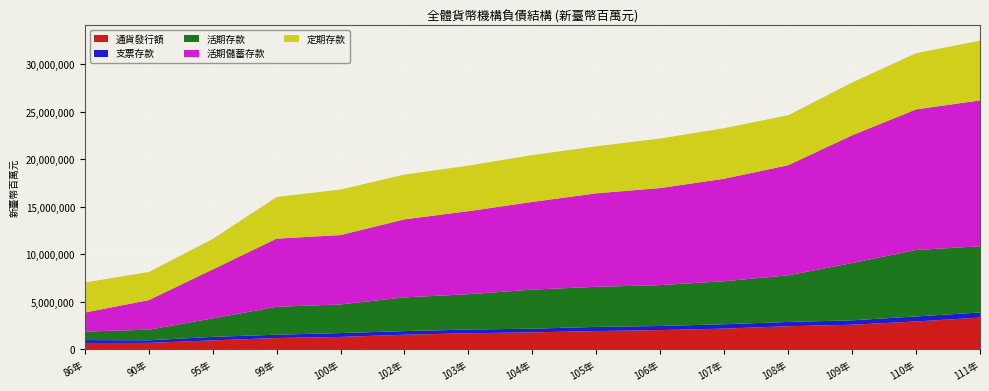

Reading left to right, list all the values displayed in this chart.

通貨發行額: 684311	692912	959792	1204824	1320609	1555992	1706694	1804606	1938122	2042185	2197292	2447251	2604479	2948411	3356829
支票存款: 308031	274532	368535	352769	407865	380553	392702	386245	441418	432011	462805	453847	462841	530677	536103
活期存款: 892481	1118498	1942742	2935099	3013953	3548807	3715570	4108659	4220235	4301094	4523754	4902179	6031199	6994240	6966646
活期儲蓄存款: 2004376	3107171	5152628	7173405	7301054	8211741	8740910	9232268	9835635	10217015	10786825	11590209	13446101	14793011	15355287
定期存款: 3162938	2959070	3207793	4383882	4792661	4710445	4795683	4928531	4945198	5211288	5318929	5259369	5554868	5911358	6287989